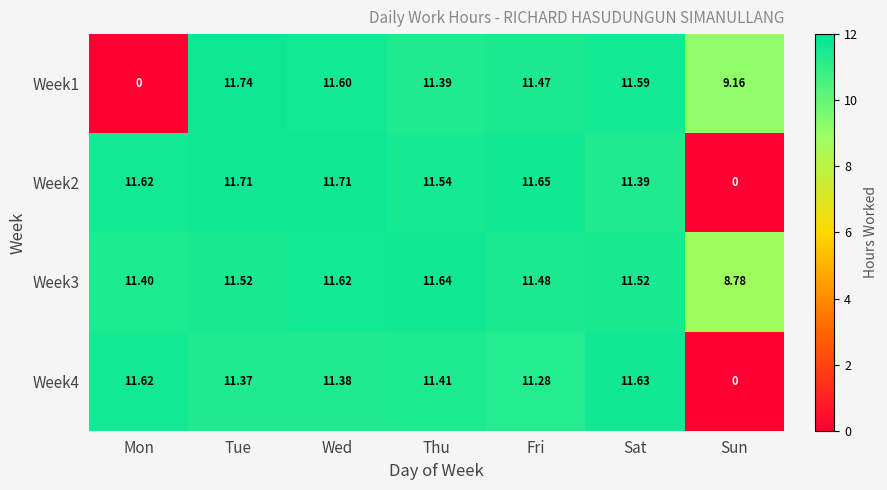

At which category is the sum across all series the highest?

Tue